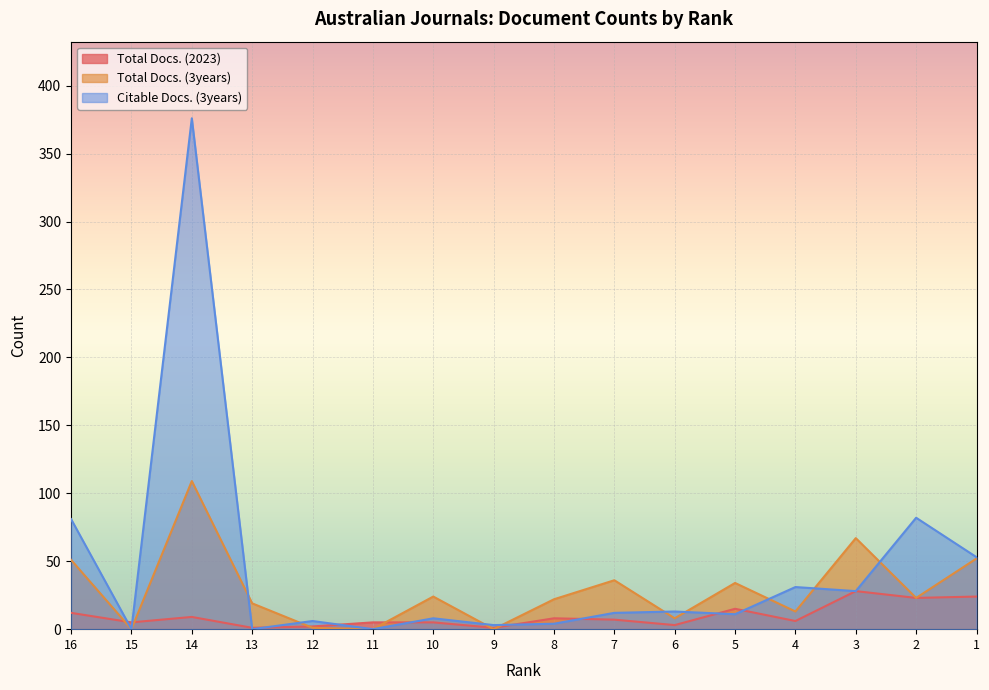

Count the number of data series in this chart.

3